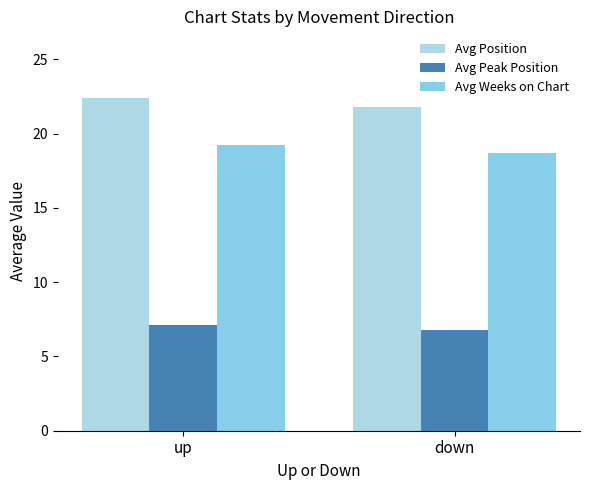

What position from the left is up?

1